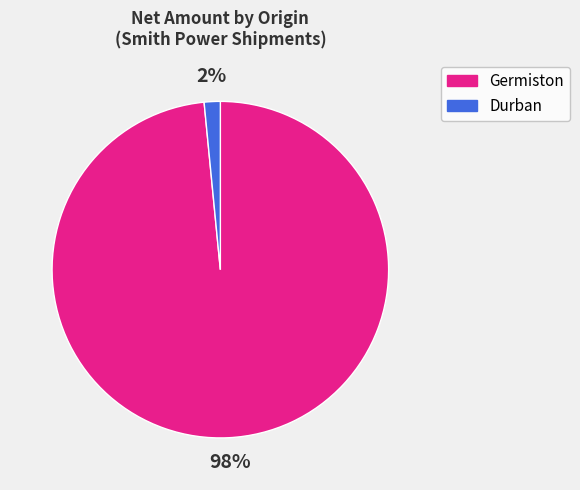

Does any single category account for the majority?

Yes